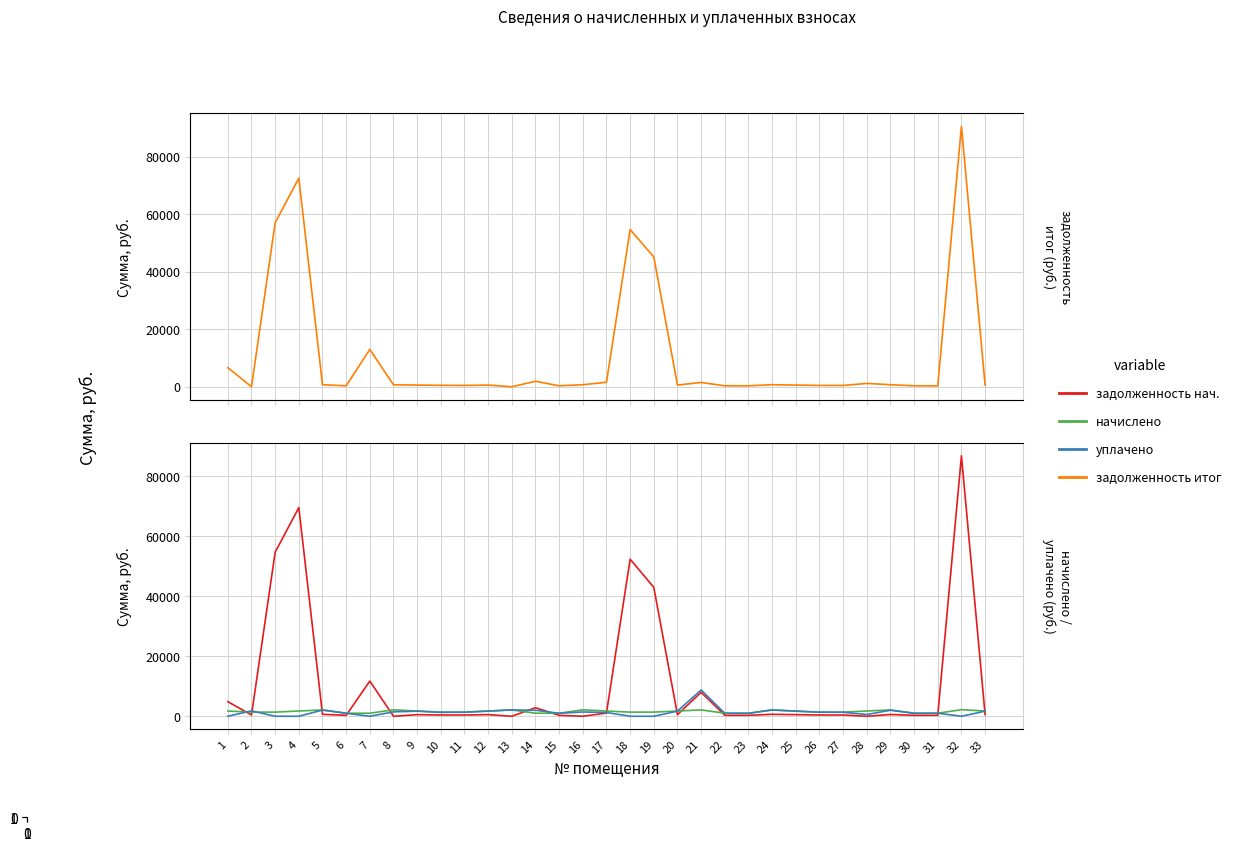

What is the approximate value of задолженность (col_1) at 20?

533.6